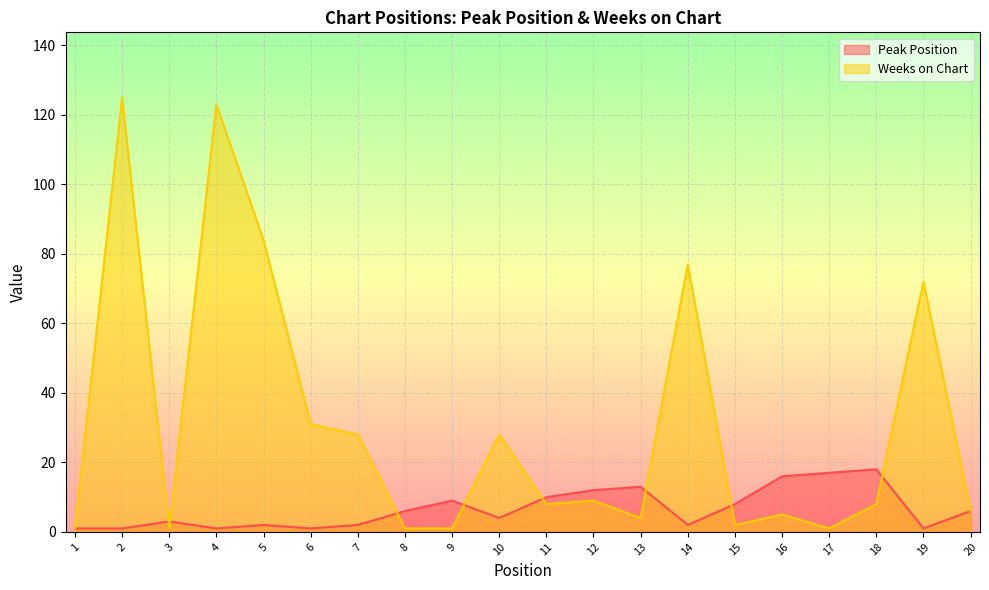

How many values in the Peak Position series are below 6?

10